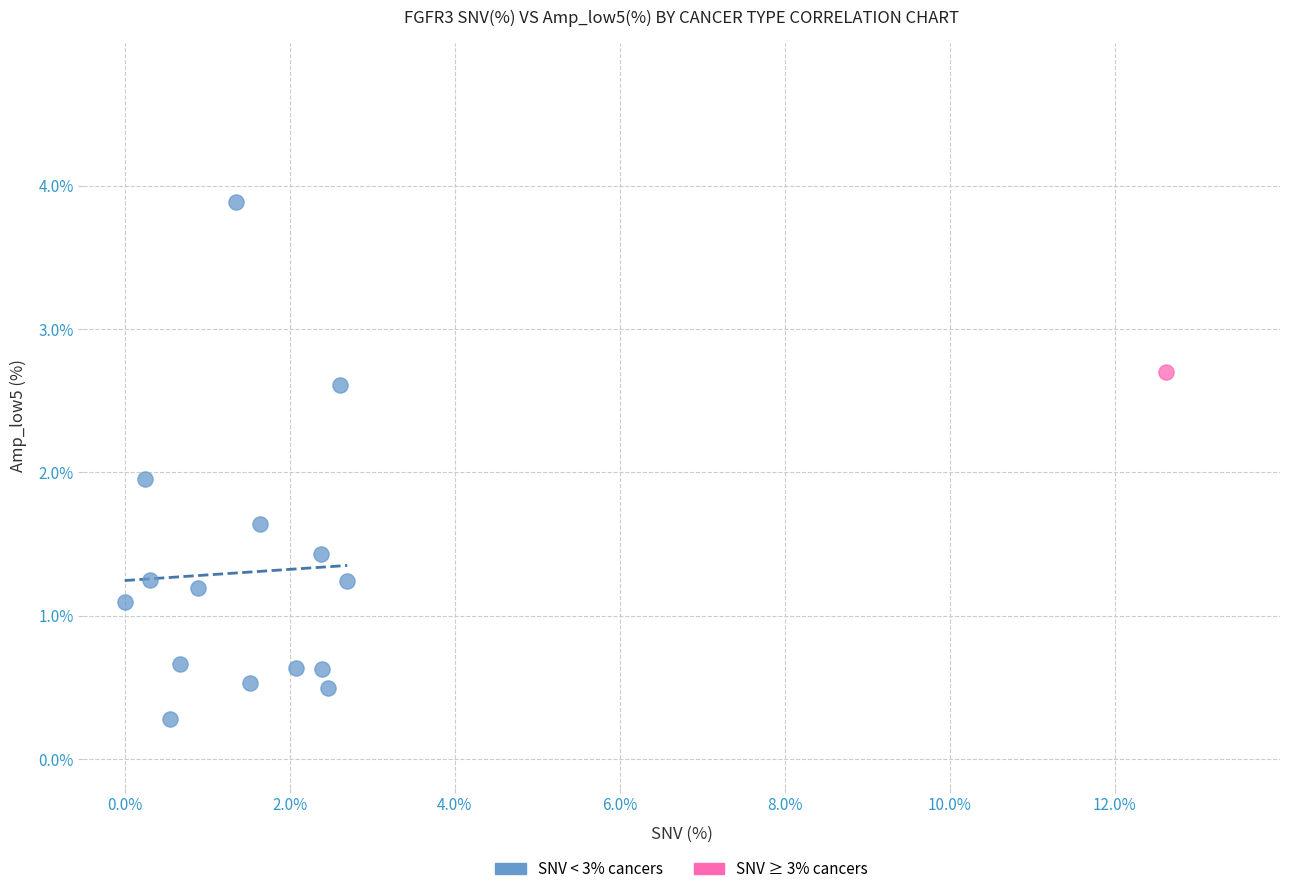

What are all the series names shown in the legend?

SNV < 3% cancers, SNV ≥ 3% cancers